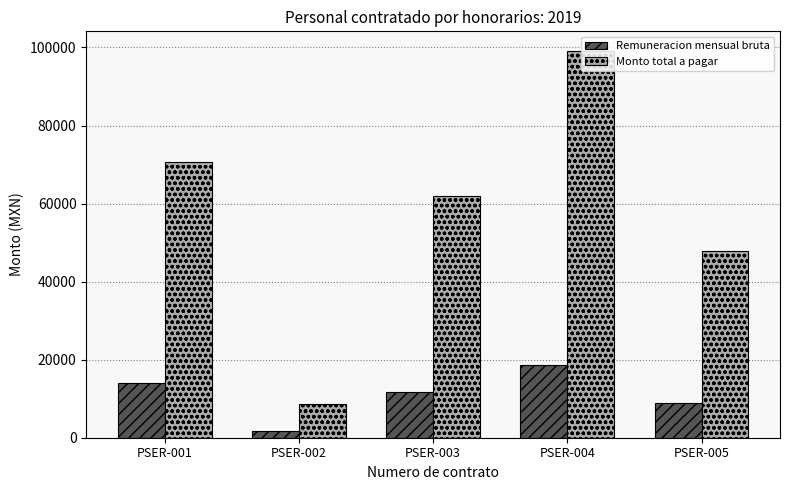

What is the difference between the maximum and minimum values in the Monto total a pagar series?

90531.5